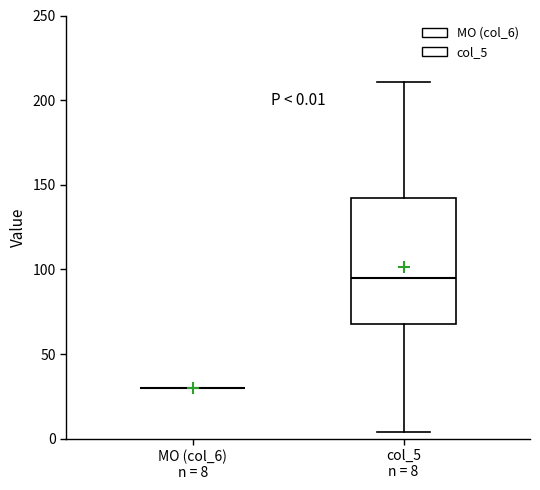

Which box is the tallest, from its lower edge to its upper edge?

col_5 n = 8